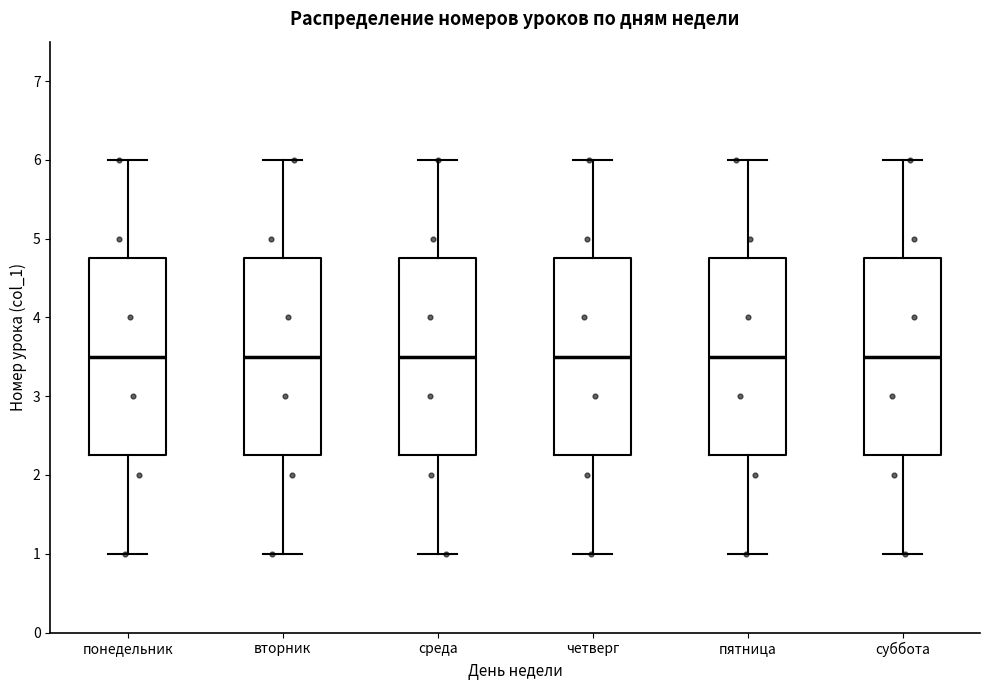

Reading left to right, transcribe this box plot: for each box, give where its median line is, the range the box spans, and where its two whiskers end, as read against the y-axis. The values are not printed on the chart, so give them approximately, as read against the axis.

понедельник: median 3.5, box 2.3 to 4.8, whiskers 1.0 to 6.0
вторник: median 3.5, box 2.3 to 4.8, whiskers 1.0 to 6.0
среда: median 3.5, box 2.3 to 4.8, whiskers 1.0 to 6.0
четверг: median 3.5, box 2.3 to 4.8, whiskers 1.0 to 6.0
пятница: median 3.5, box 2.3 to 4.8, whiskers 1.0 to 6.0
суббота: median 3.5, box 2.3 to 4.8, whiskers 1.0 to 6.0